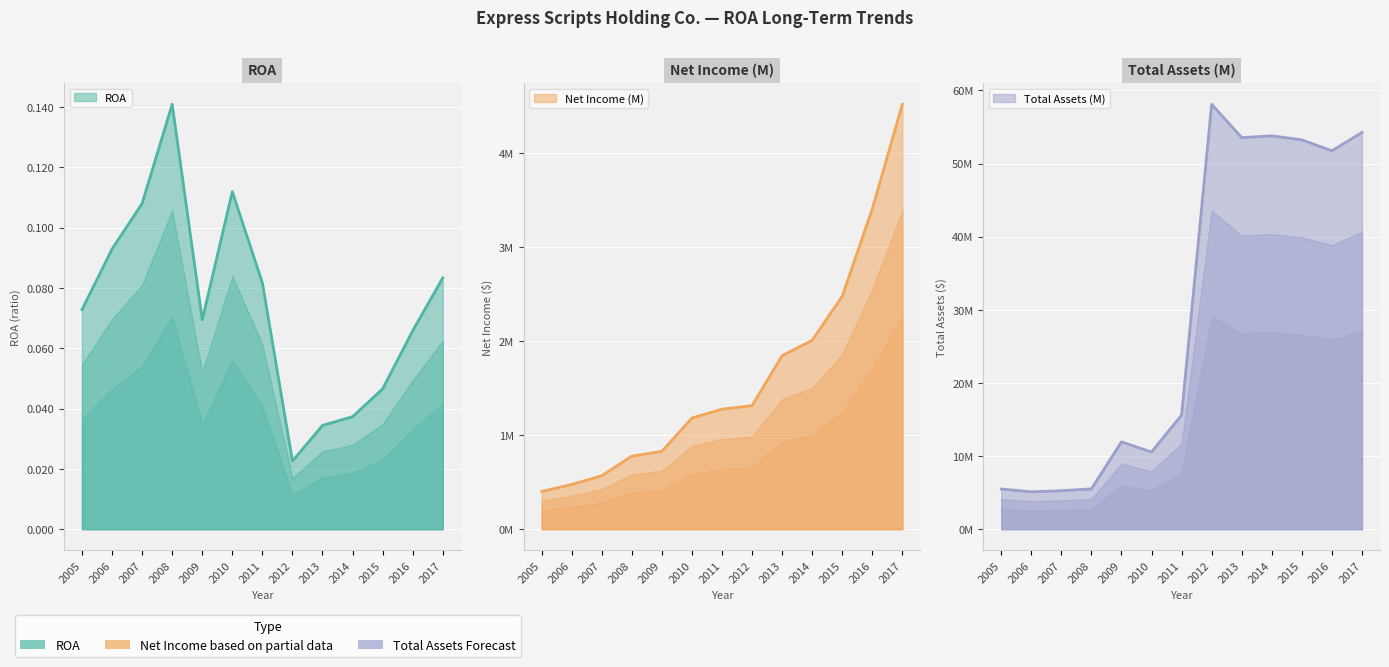

Reading right to left, what are all the values shown in this chart?

ROA: 2017=0.1	2016=0.1	2015=0.0	2014=0.0	2013=0.0	2012=0.0	2011=0.1	2010=0.1	2009=0.1	2008=0.1	2007=0.1	2006=0.1	2005=0.1
Net Income (M): 2017=4517400.0	2016=3404400.0	2015=2476400.0	2014=2007600.0	2013=1844600.0	2012=1312900.0	2011=1275800.0	2010=1181200.0	2009=827600.0	2008=776100.0	2007=567800.0	2006=474400.0	2005=400000.0
Total Assets (M): 2017=54255800.0	2016=51744900.0	2015=53243300.0	2014=53798900.0	2013=53548200.0	2012=58111200.0	2011=15607000.0	2010=10557800.0	2009=11931200.0	2008=5509200.0	2007=5256400.0	2006=5108100.0	2005=5493000.0